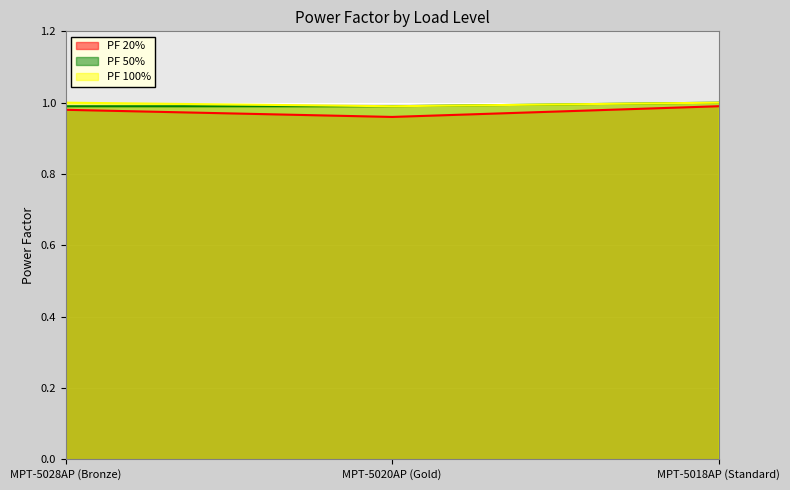

Which series has the widest spread of values?

PF 20%